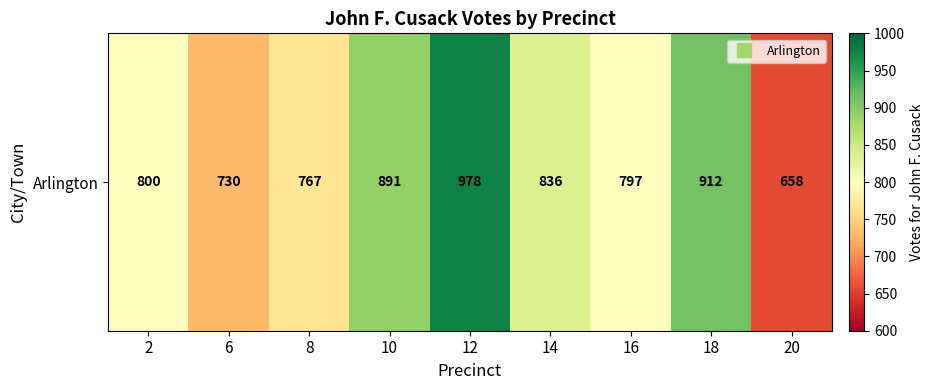

Read the value at 12.

978